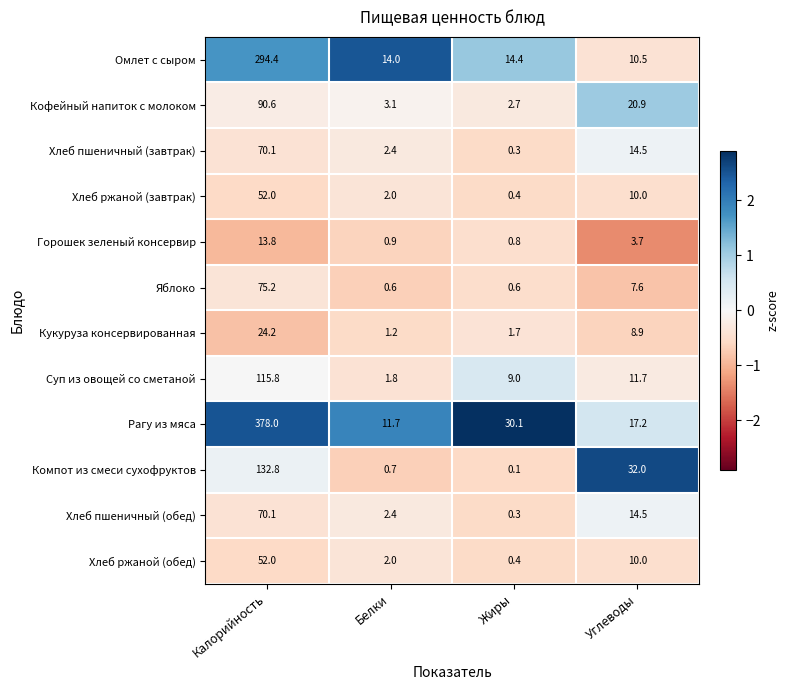

At how many categories does at least one series exceed 0?

4